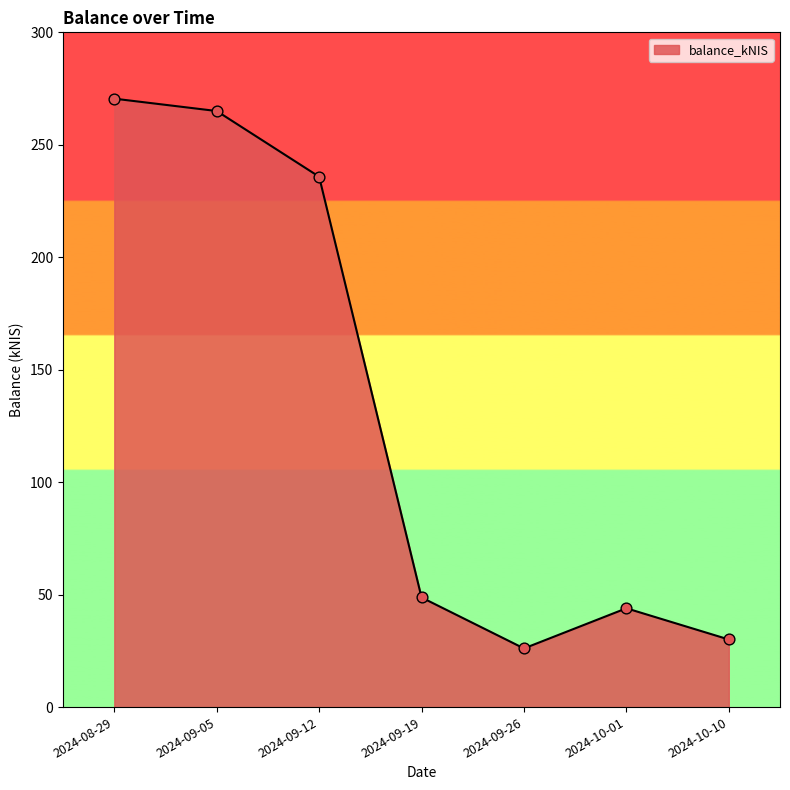

What is the change in value from 2024-09-05 to 2024-09-12?

-29.2